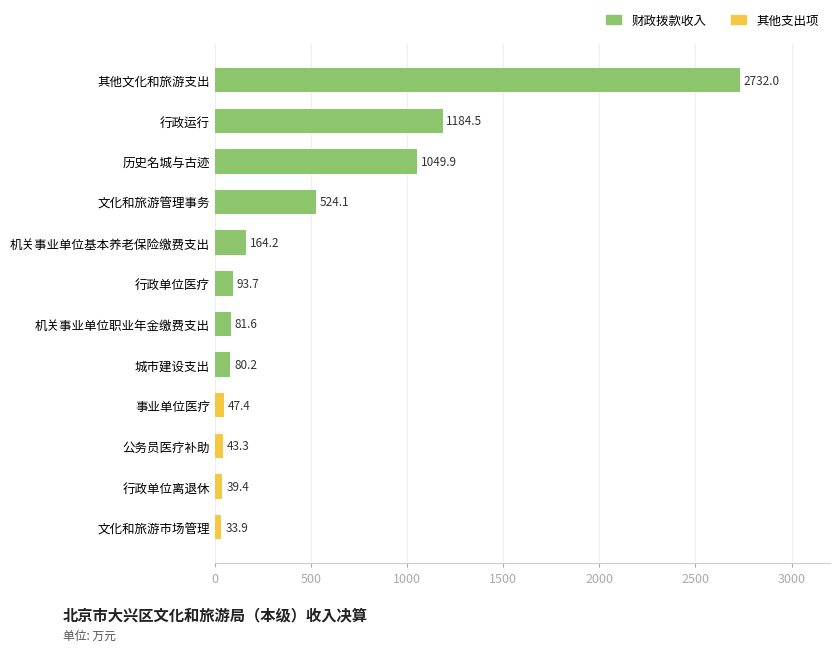

What is the greatest value displayed?

2732.0